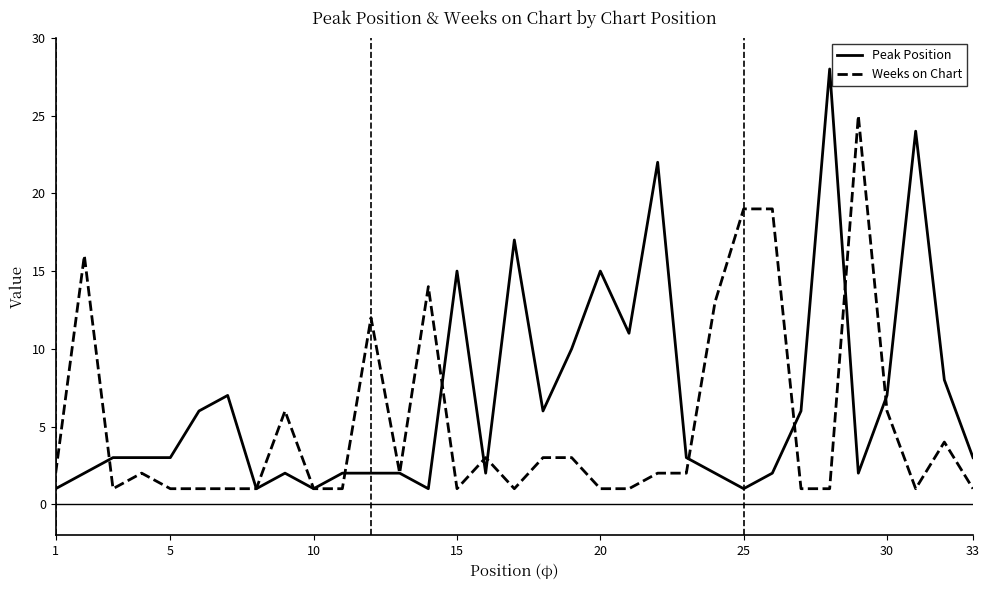

At how many categories does at least one series exceed 20?

4